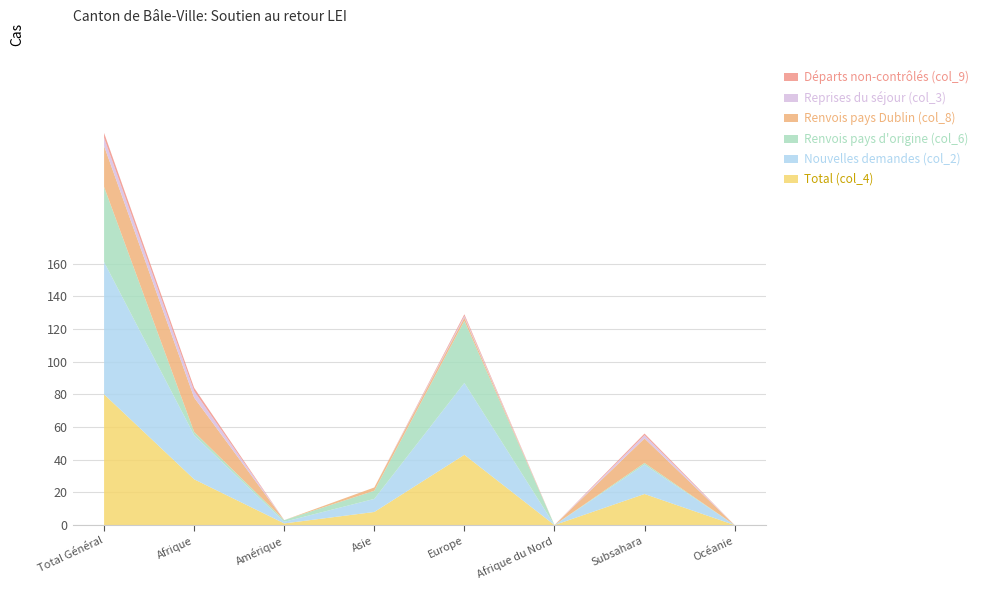

Reading right to left, what are all the values shown in this chart?

Total (col_4): 0	19	0	43	8	1	28	80
Nouvelles demandes (col_2): 0	18	0	44	8	1	27	81
Renvois pays d'origine (col_6): 0	1	0	38	5	1	2	46
Renvois pays Dublin (col_8): 0	15	0	2	2	0	21	25
Reprises du séjour (col_3): 0	2	0	1	0	0	4	5
Départs non-contrôlés (col_9): 0	1	0	1	0	0	2	3